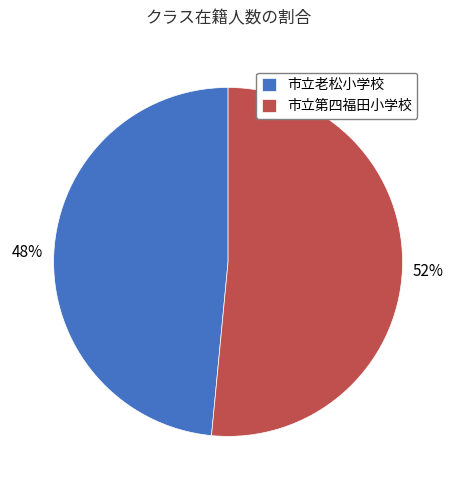

Rank the categories by value from lowest to highest.

市立老松小学校, 市立第四福田小学校